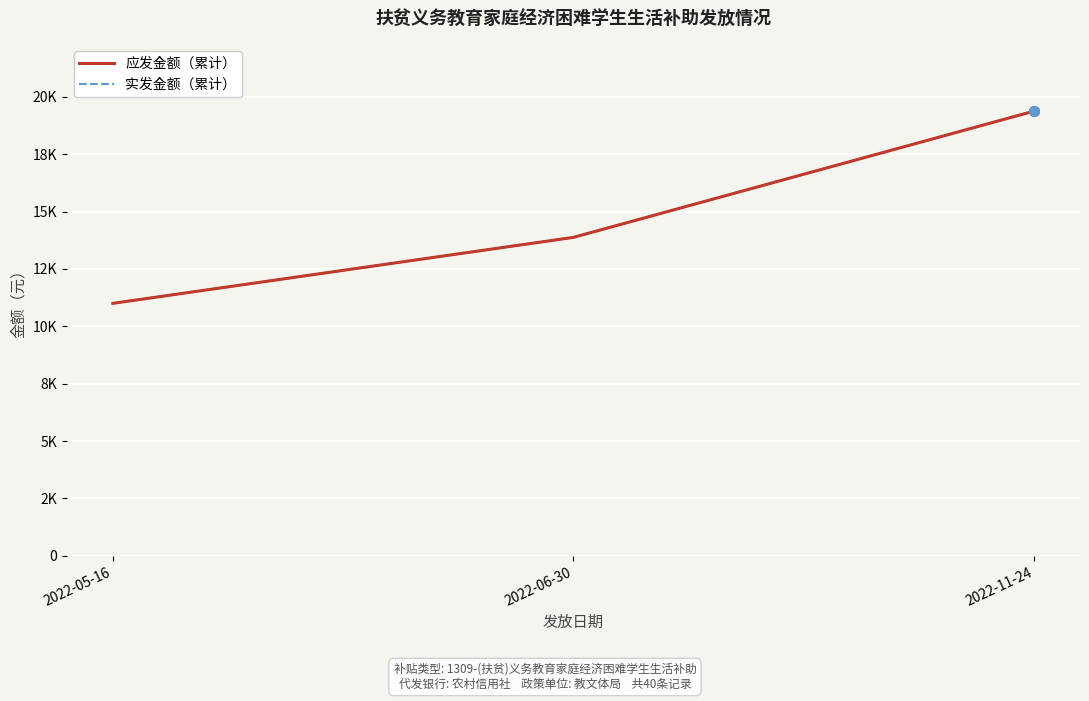

Does the chart have visible grid lines?

Yes